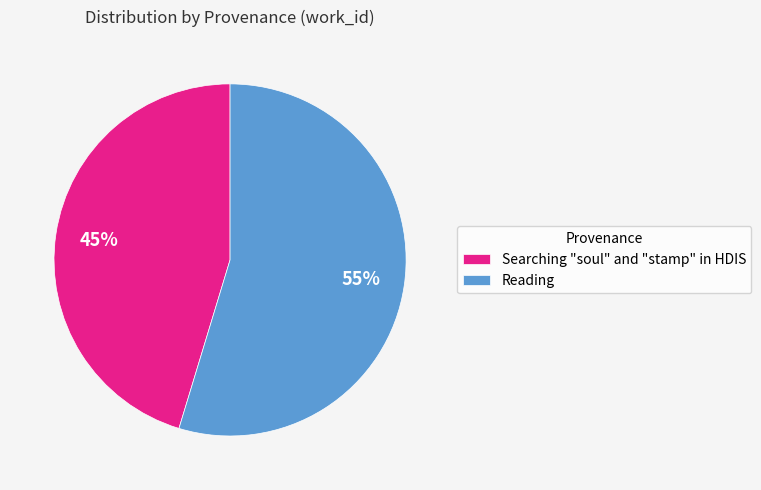

True or false: Searching "soul" and "stamp" in HDIS accounts for 53% of the total.

False